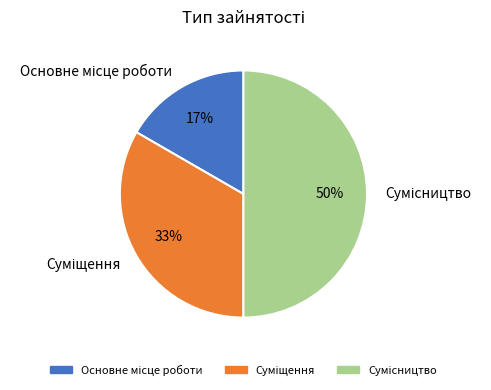

Count the number of slices in the pie.

3